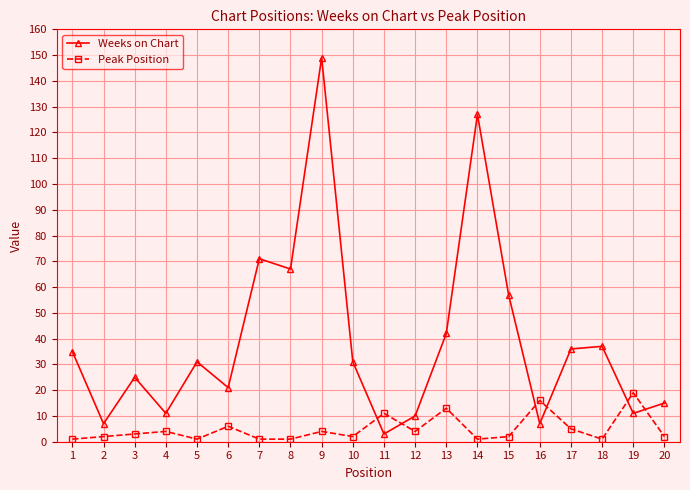

True or false: Weeks on Chart has more than 0 points higher than both neighbors.

True